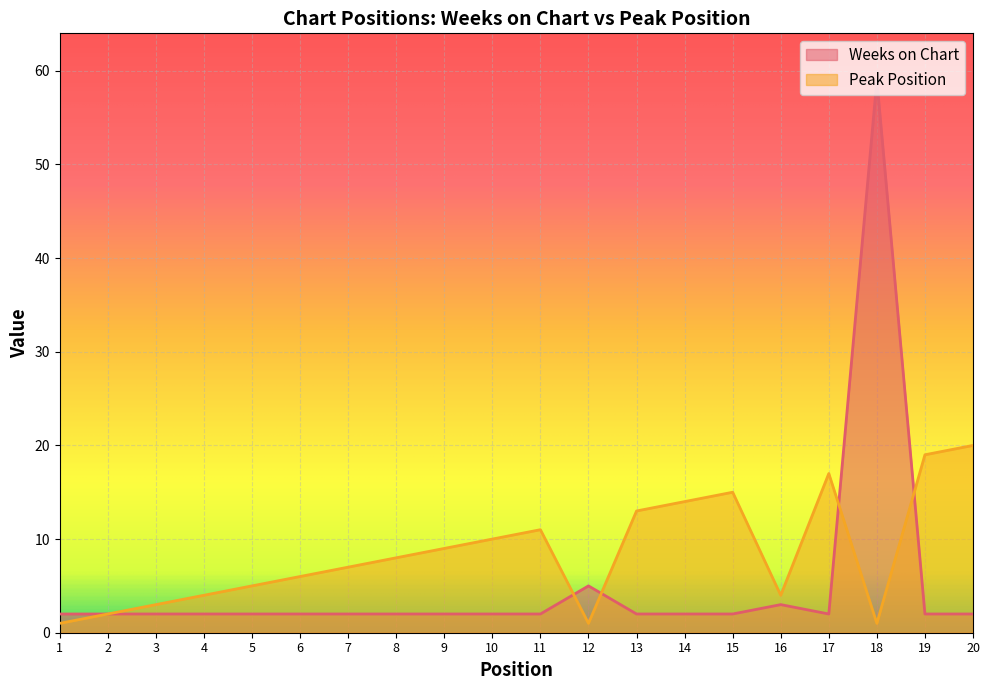

Which series changed the most between 7 and 10?

Peak Position